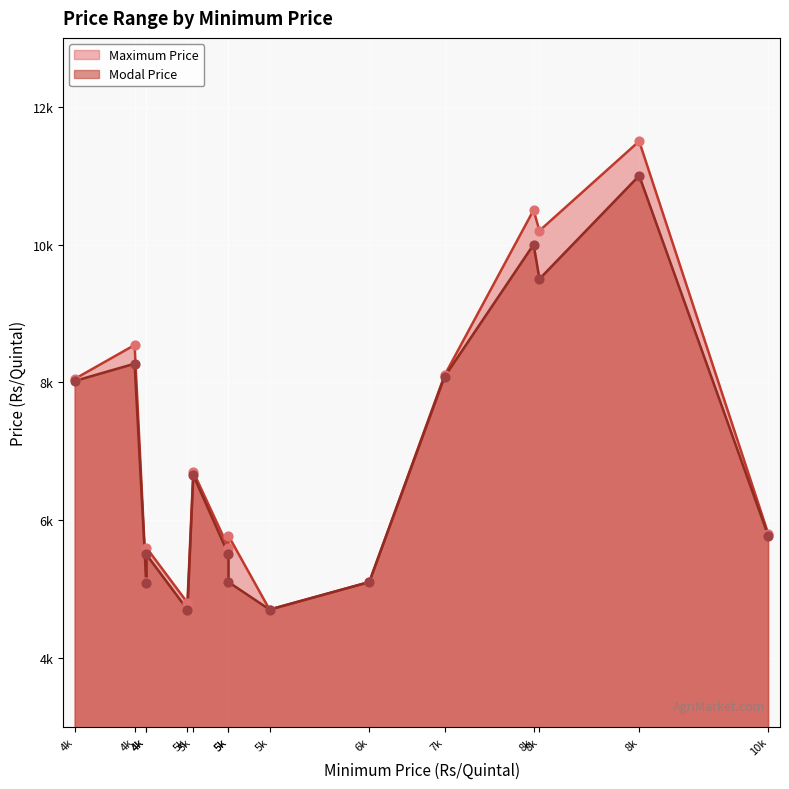

Is the value of Maximum Price at 5k greater than the value of Modal Price at 5k?

Yes